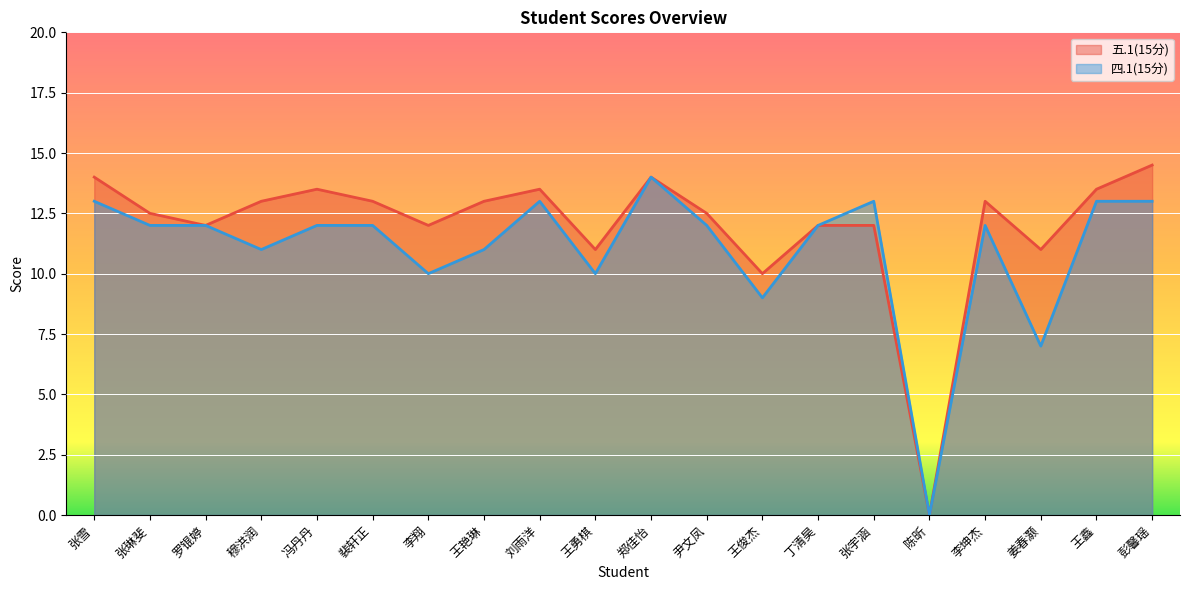

What is the label of the 14th point from the left?

丁清昊